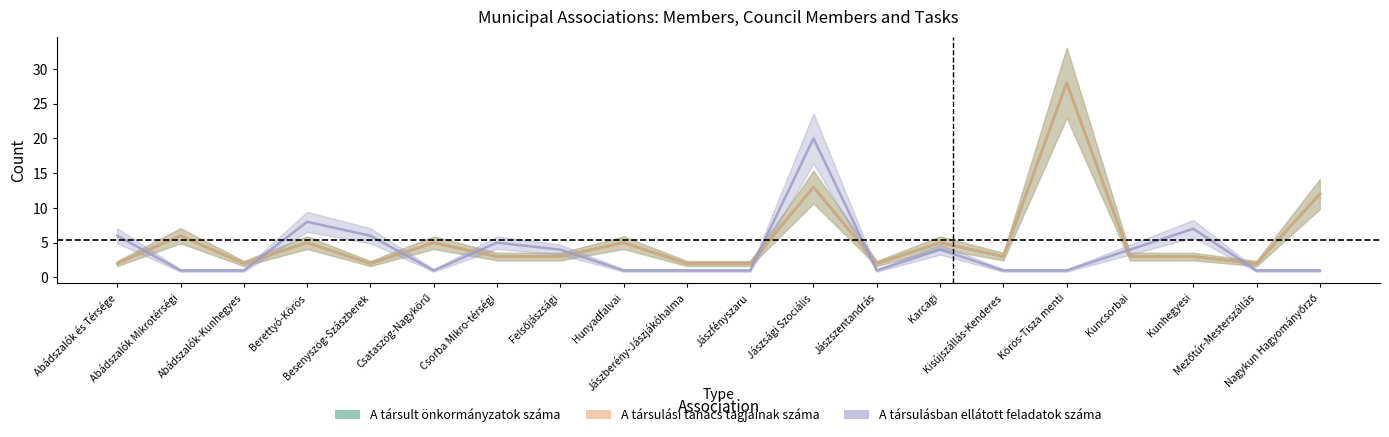

At Abádszalók és Térsége, list the series in order from largest to smallest.

A társulásban ellátott feladatok száma, A társult önkormányzatok száma, A társulási tanács tagjainak száma